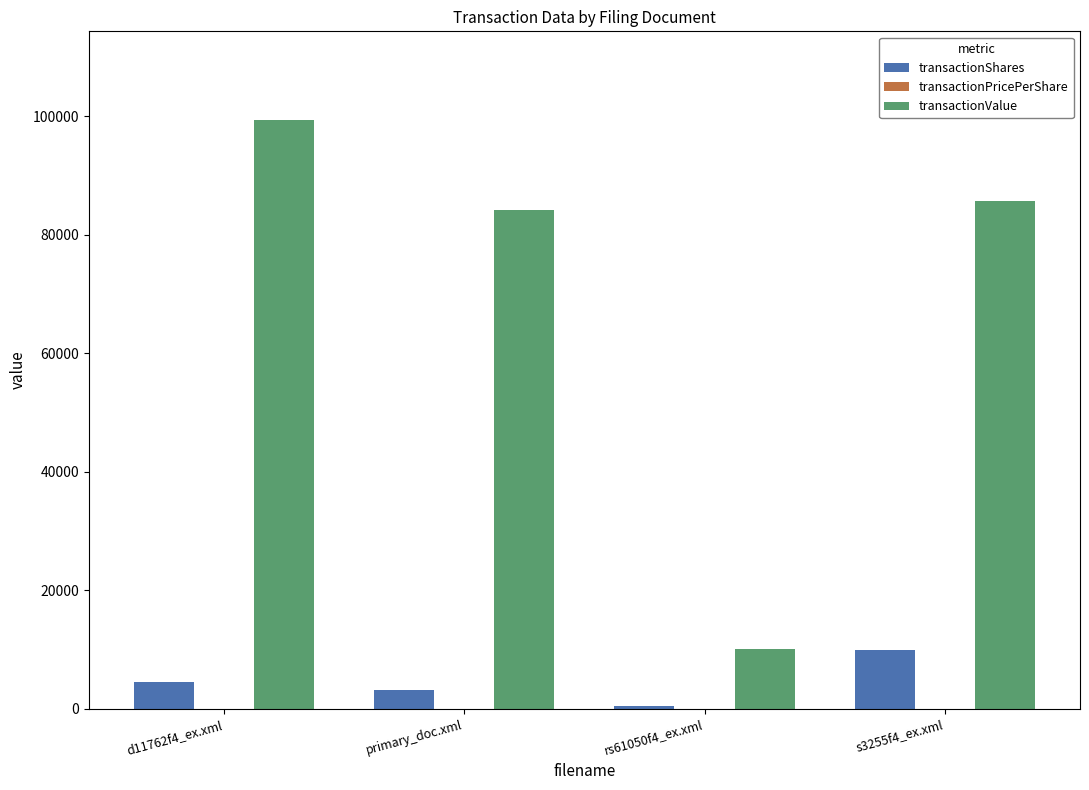

At which category is the sum across all series the highest?

d11762f4_ex.xml